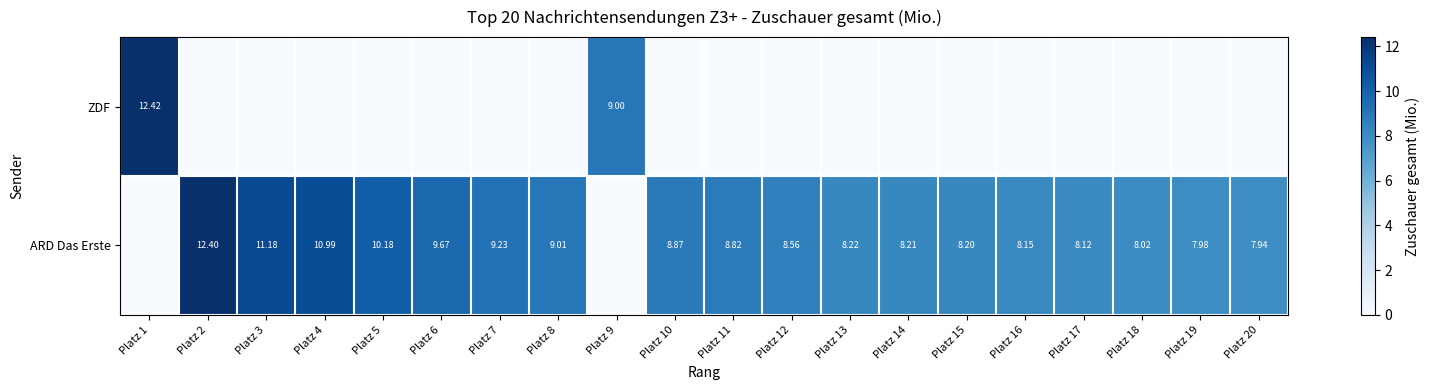

What is the spread (max minus min) of values at Platz 9?

9.0